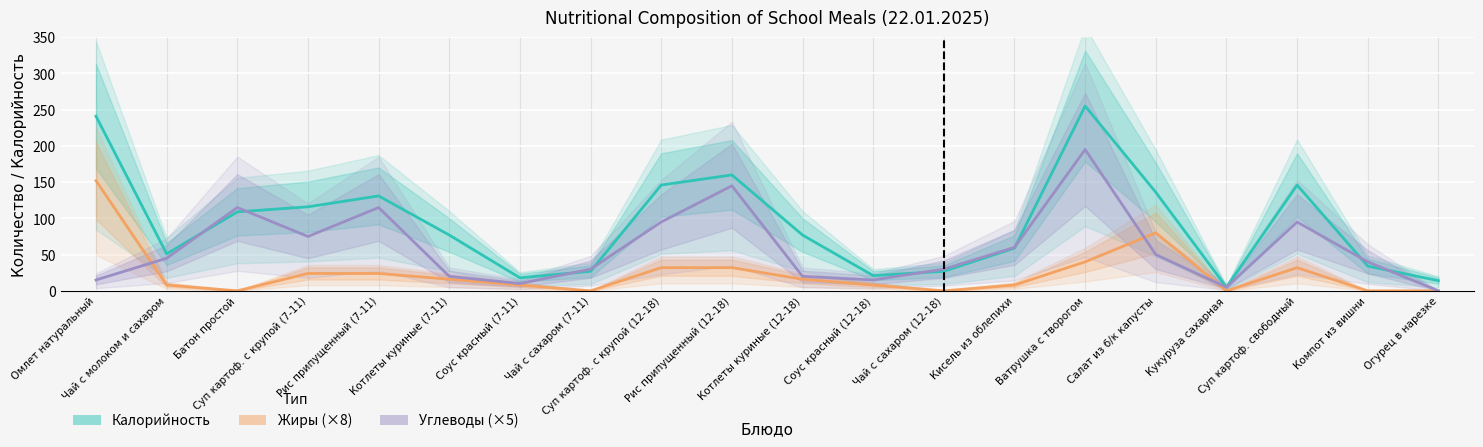

List the series in order of their peak value, highest first.

Калорийность, Углеводы (×5), Жиры (×8)